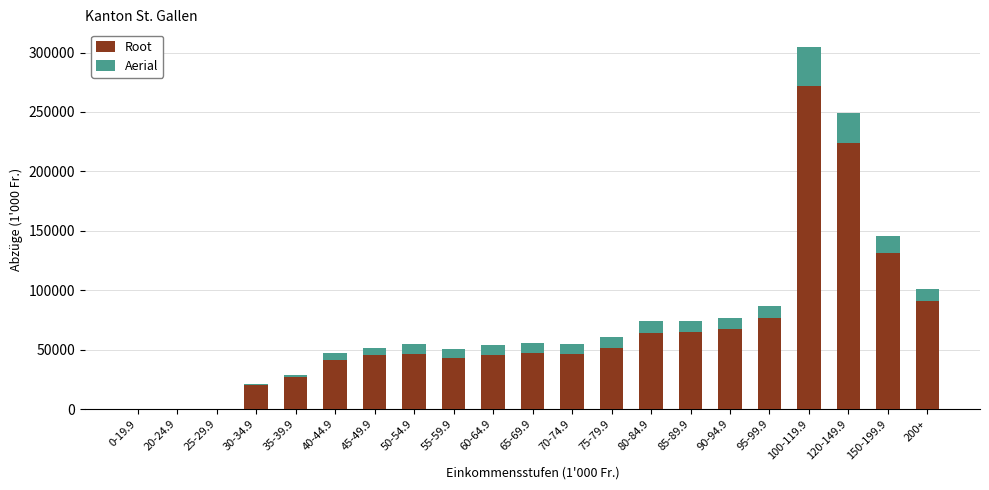

What is the sum of all Root values?

1404363.6